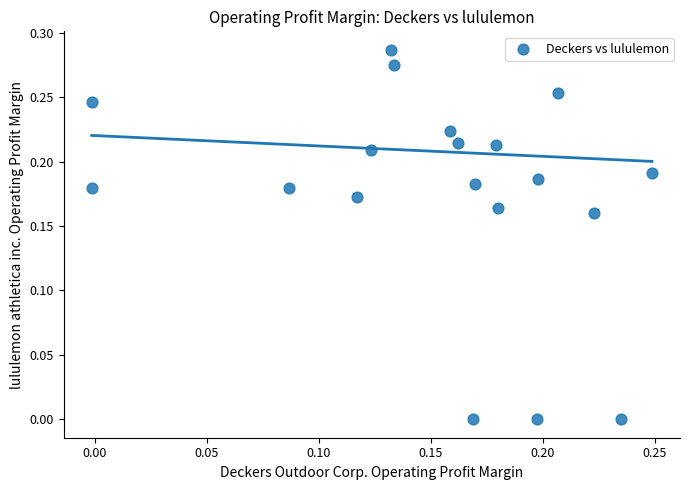

How many points are shown in the scatter plot?

19